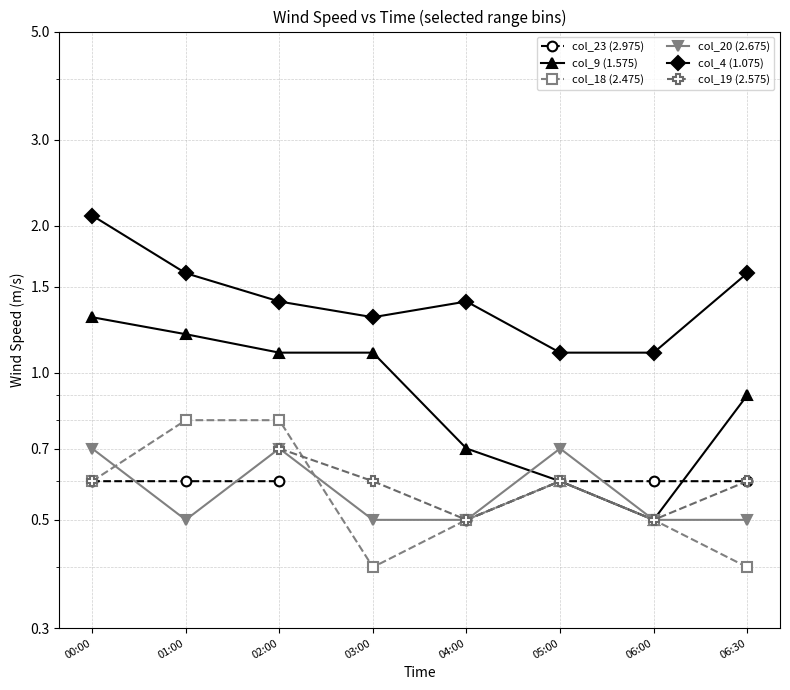

Which series ends up on top after the final intersection of col_18 (2.475) and col_19 (2.575)?

col_19 (2.575)